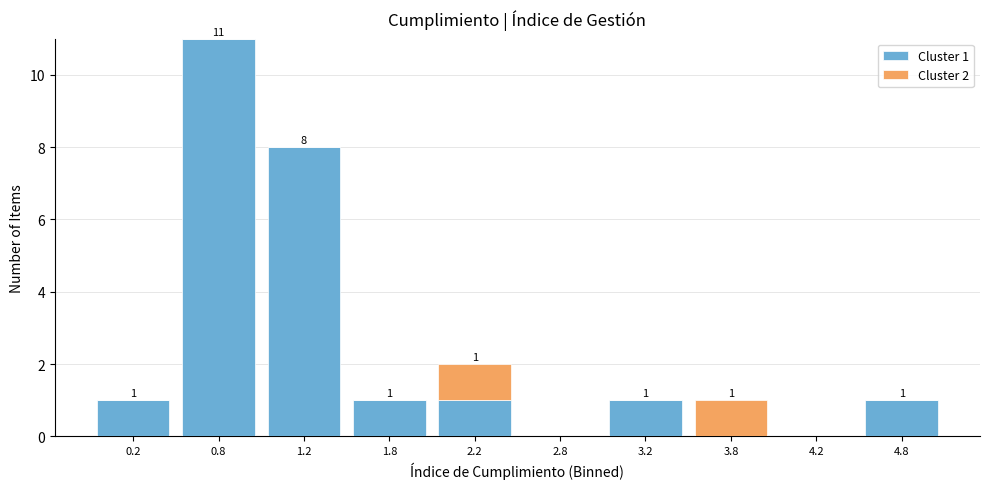

Which range on the x-axis has the tallest stacked bar (by total height)?

0.5 to 1.0